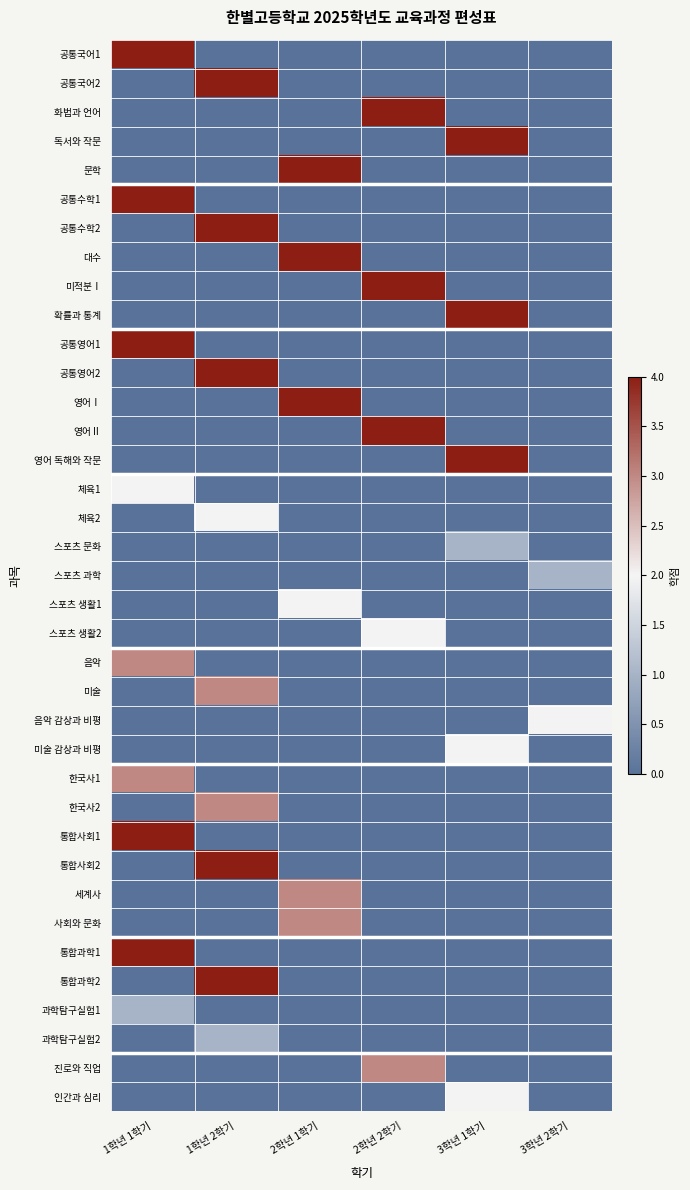

What is the spread (max minus min) of values at 1학년 1학기?

4